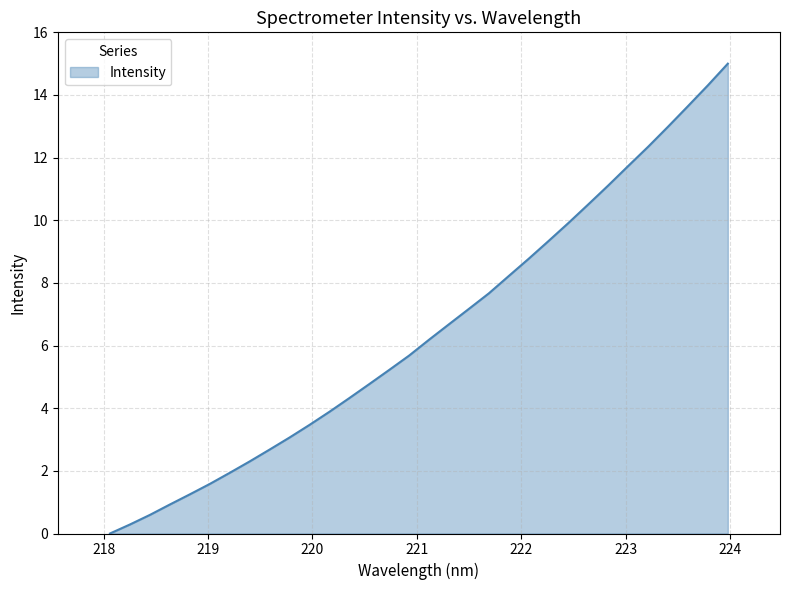

Count the number of values greater than 6.

16